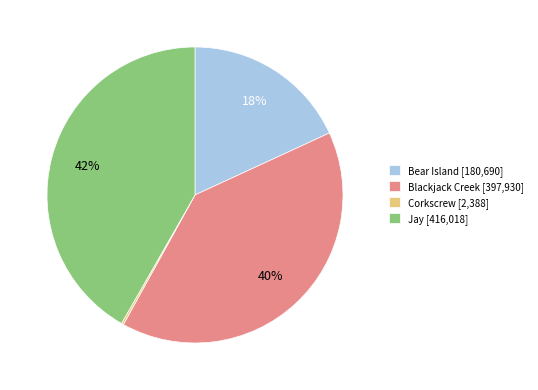

True or false: Bear Island accounts for 18% of the total.

True